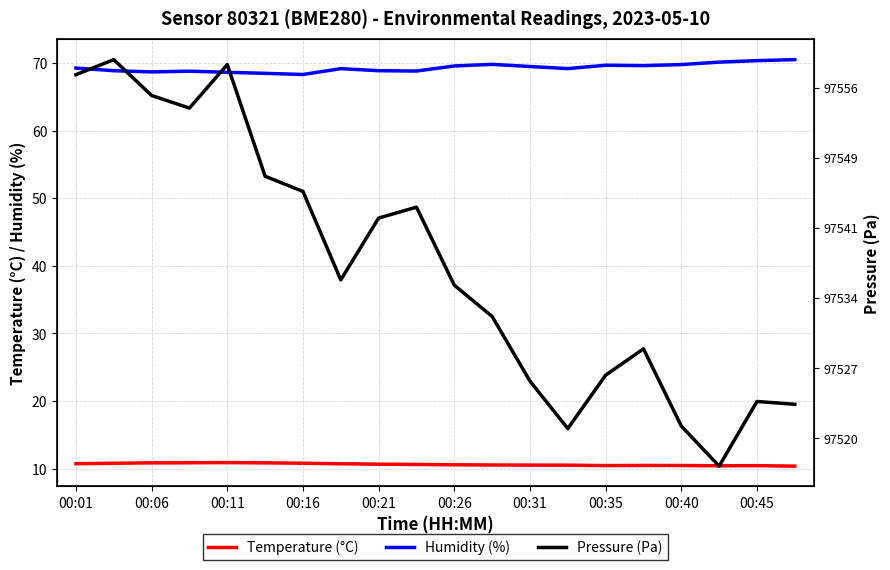

True or false: temperature has a value of 15.9 at 00:45.

False